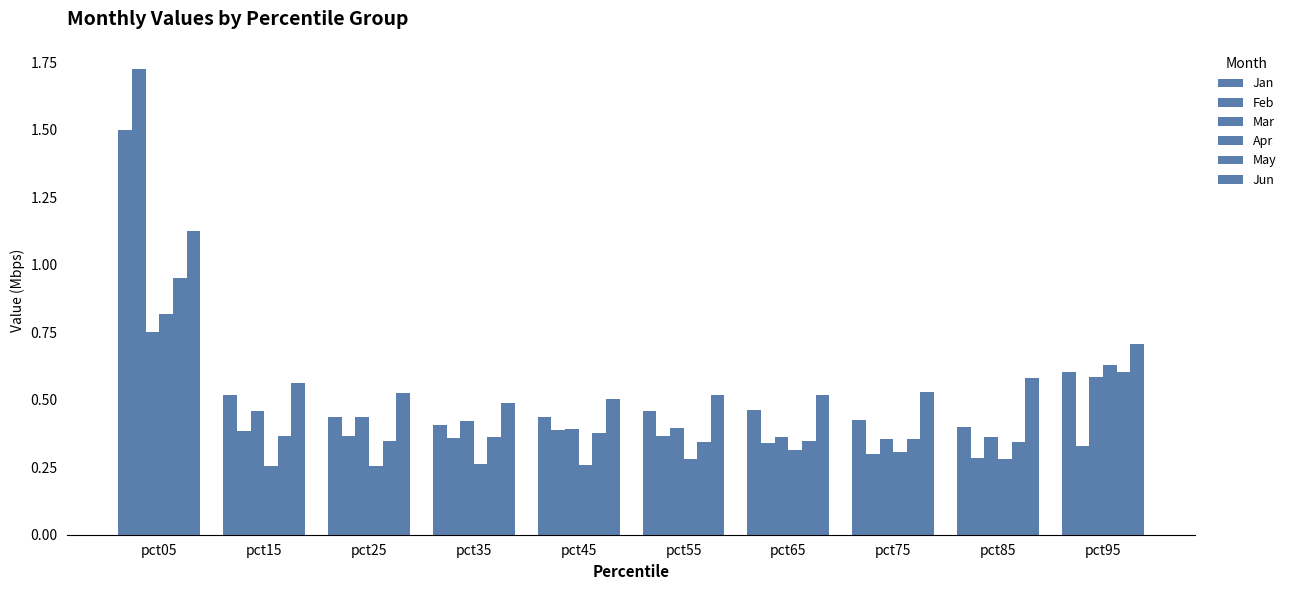

How many groups of bars are there?

10